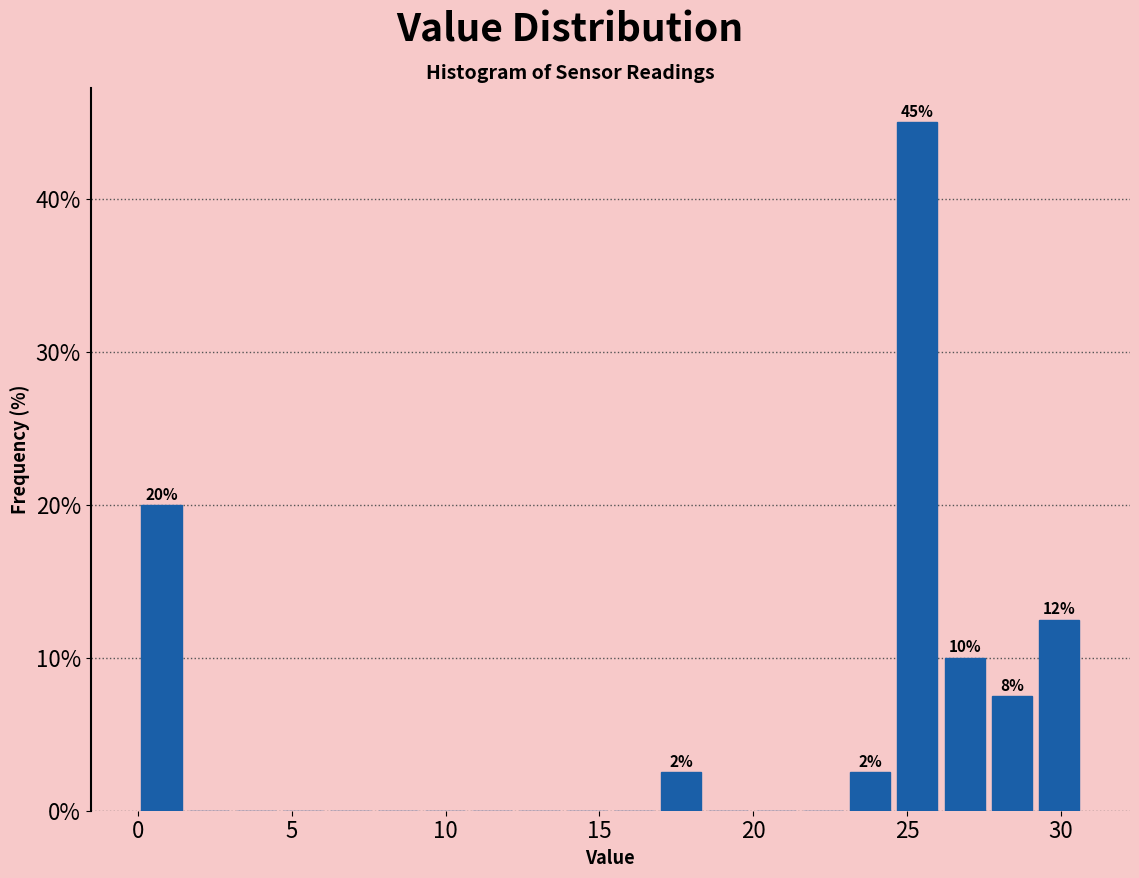

Read against the x-axis, roughly where is the centre of the tallest bar?

25.5